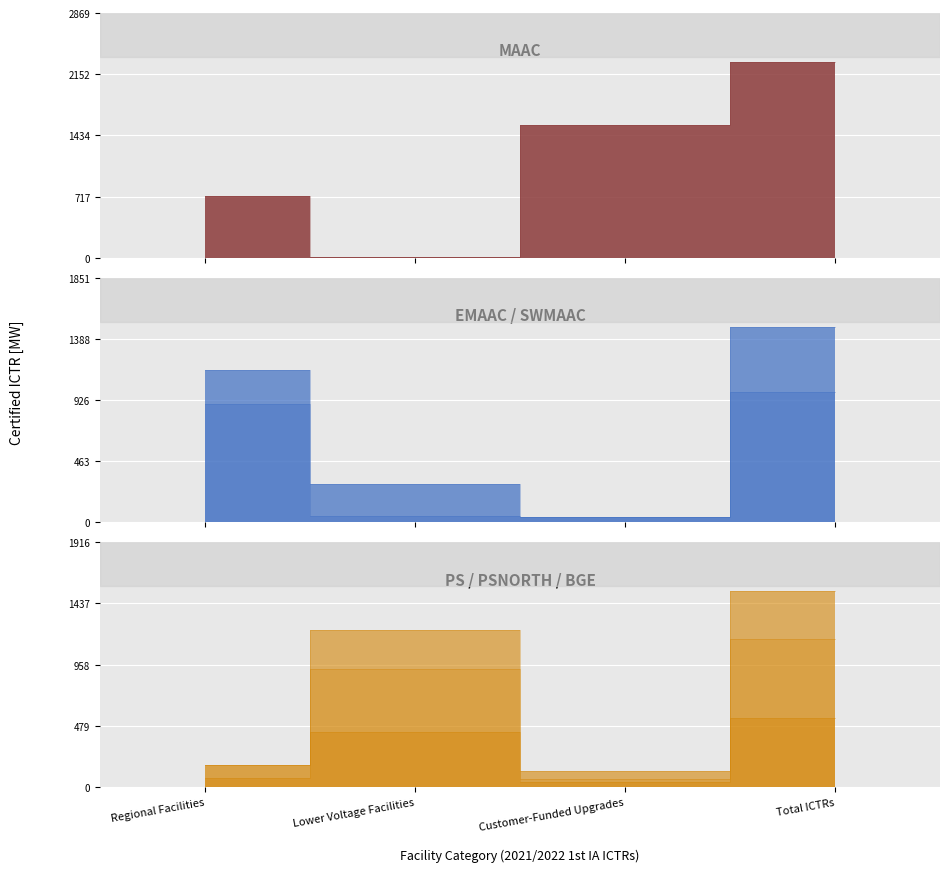

True or false: EMAAC has a value of 16.3 at Customer-Funded Upgrades.

False